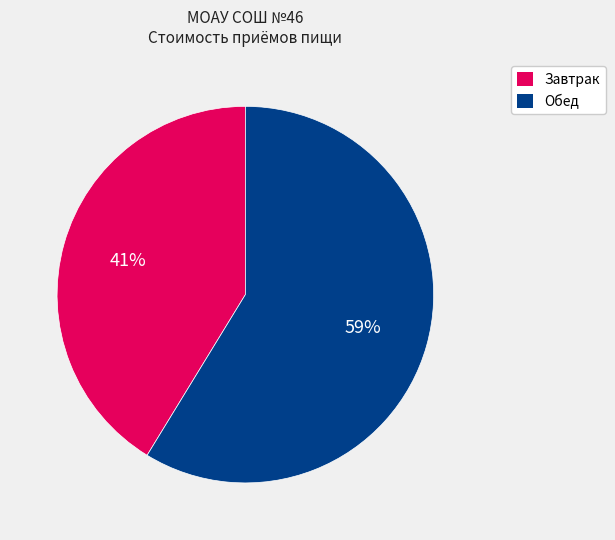

How many slices are in this pie chart?

2